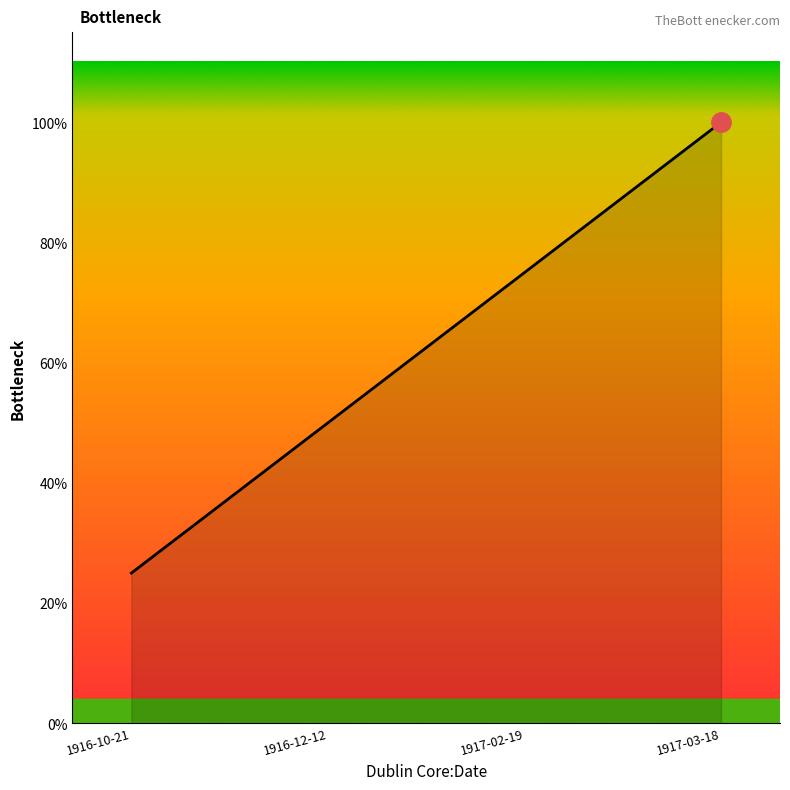

True or false: there are more than 1 points higher than both neighbors.

False